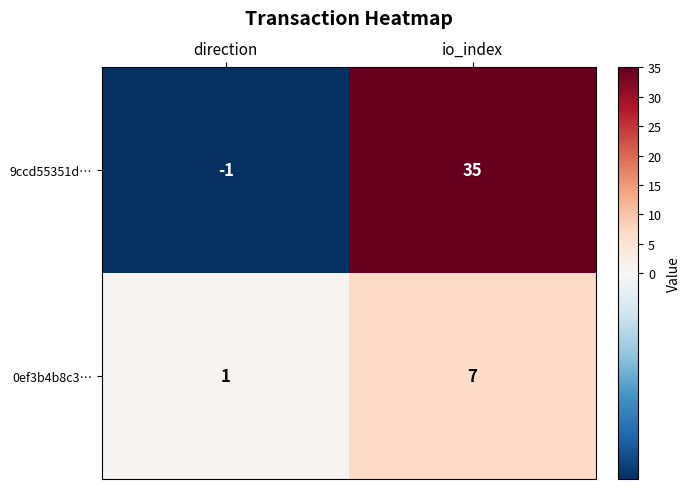

At which category is the sum across all series the highest?

io_index